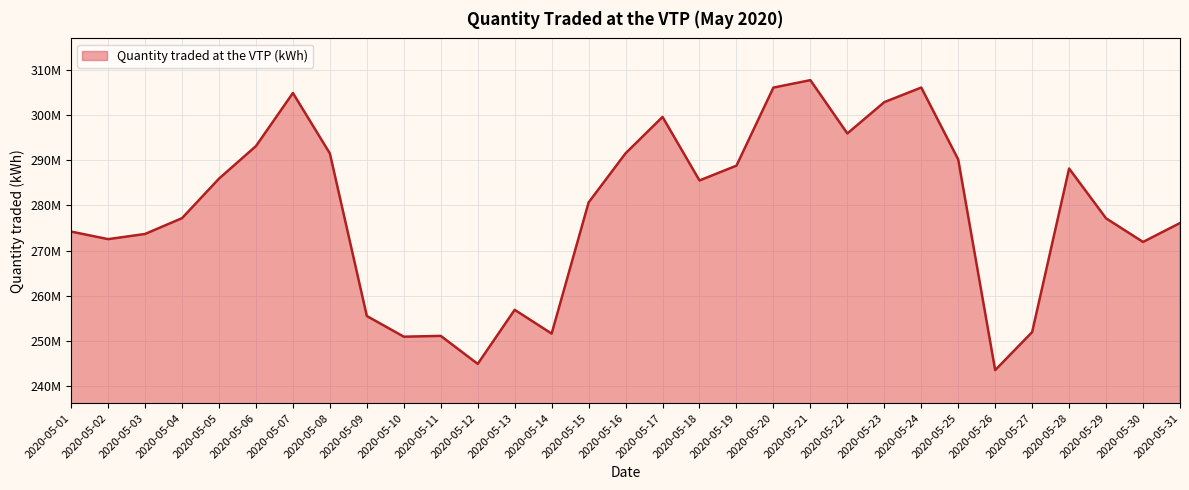

At which category does the data reach its first local peak?

2020-05-07